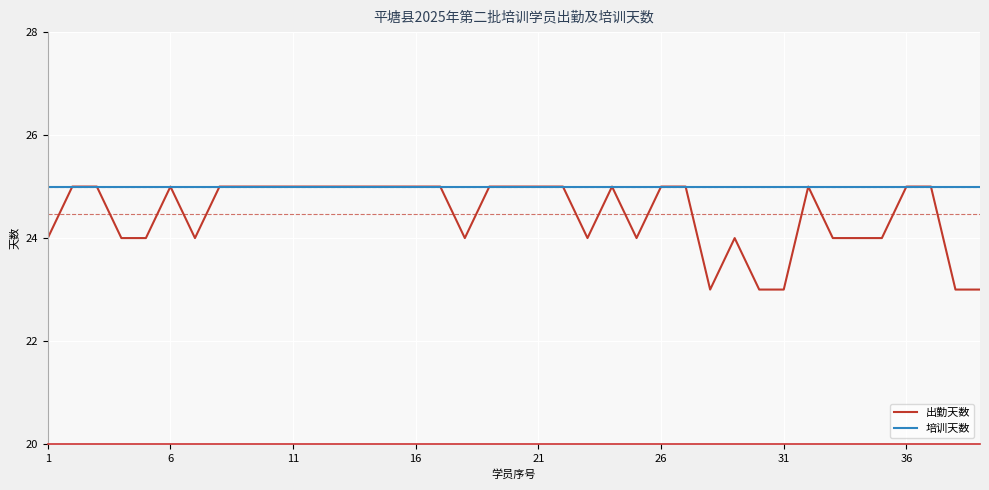

Count the 出勤天数 values in the range 24 to 25.

34